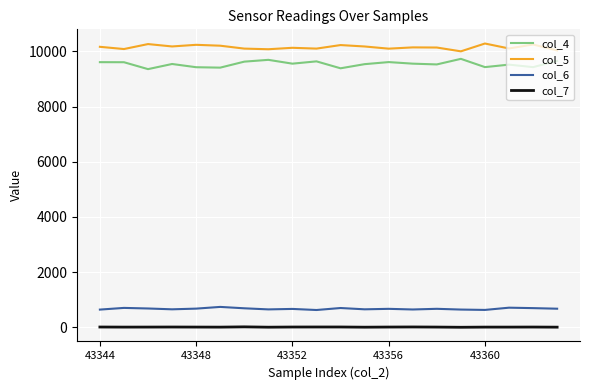

True or false: col_4 and col_7 intersect in this chart.

False